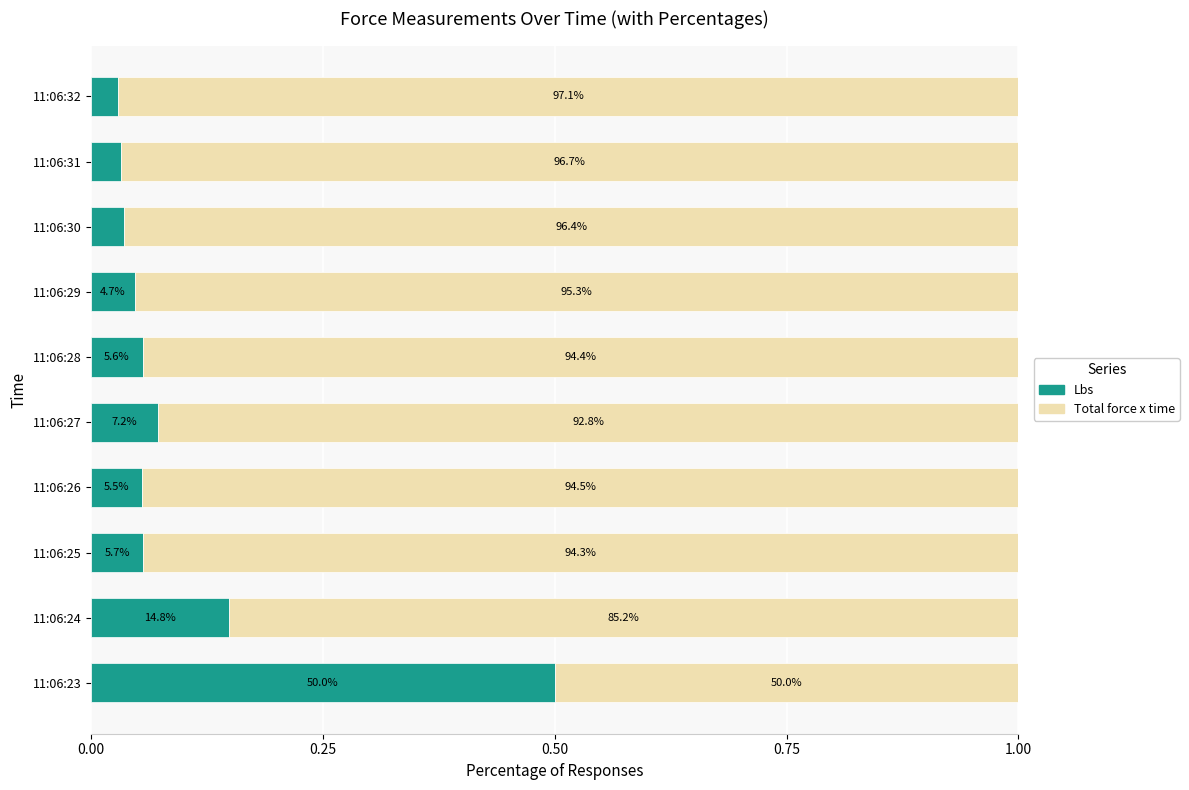

Which series has the largest total across all categories?

Total force x time